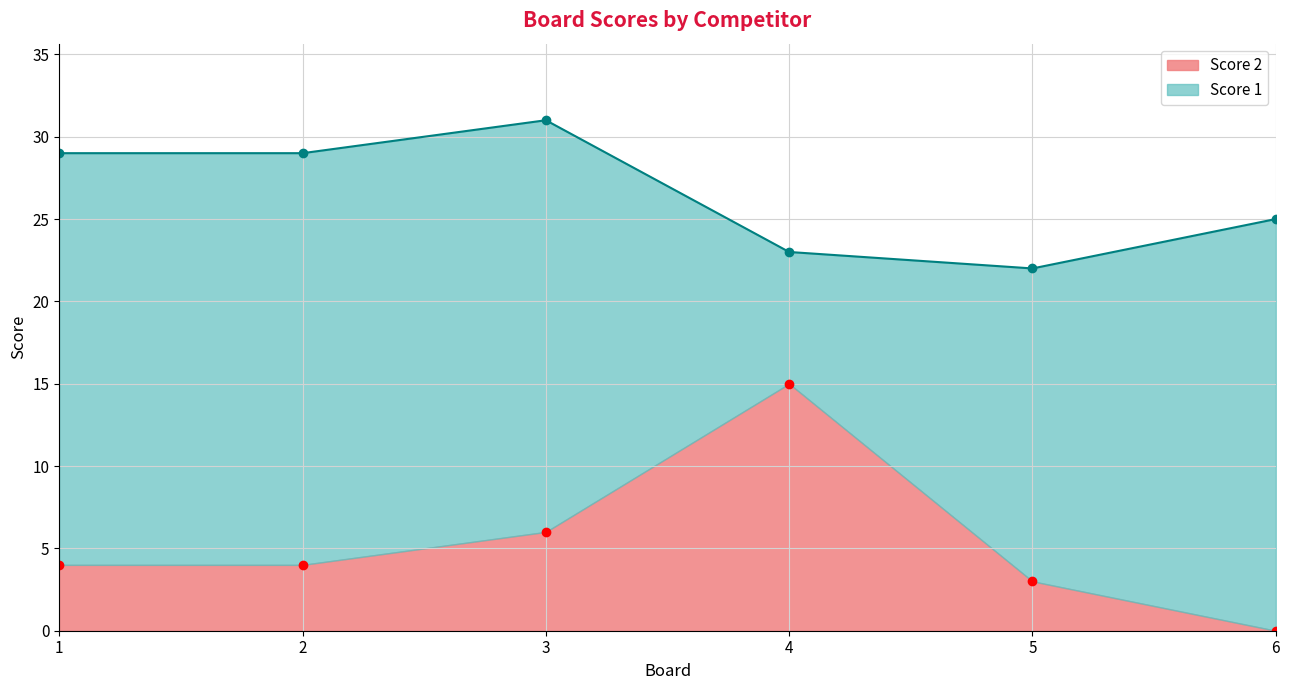

What is the change in value from 1 to 6?

-4